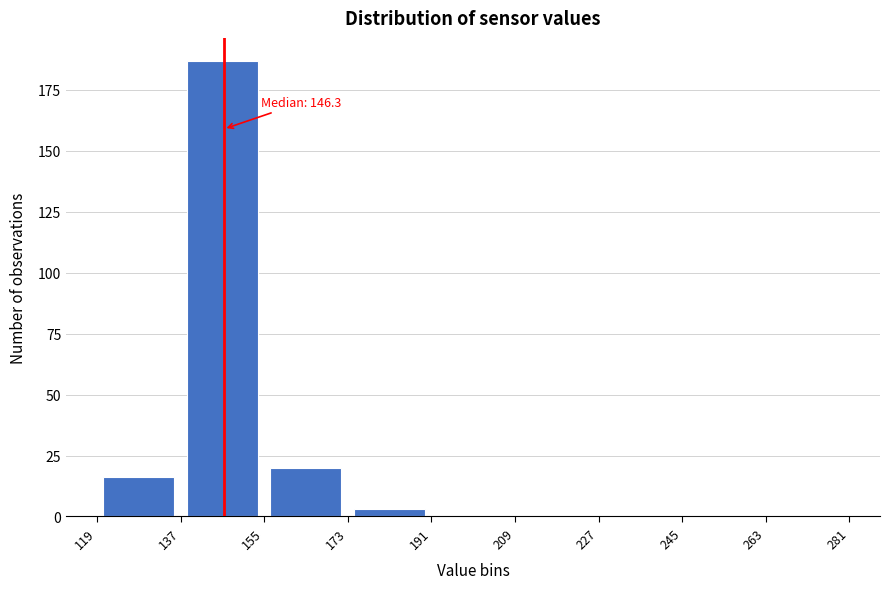

Over which range of the x-axis is the bar tallest?

137 to 155